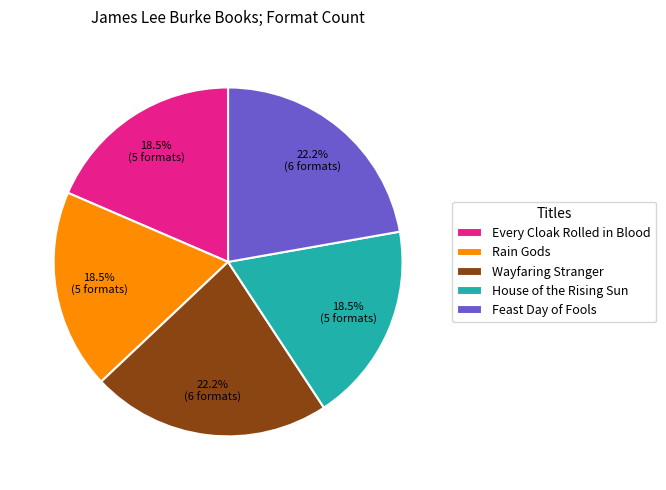

To the nearest percent, what portion does Feast Day of Fools represent?

22%